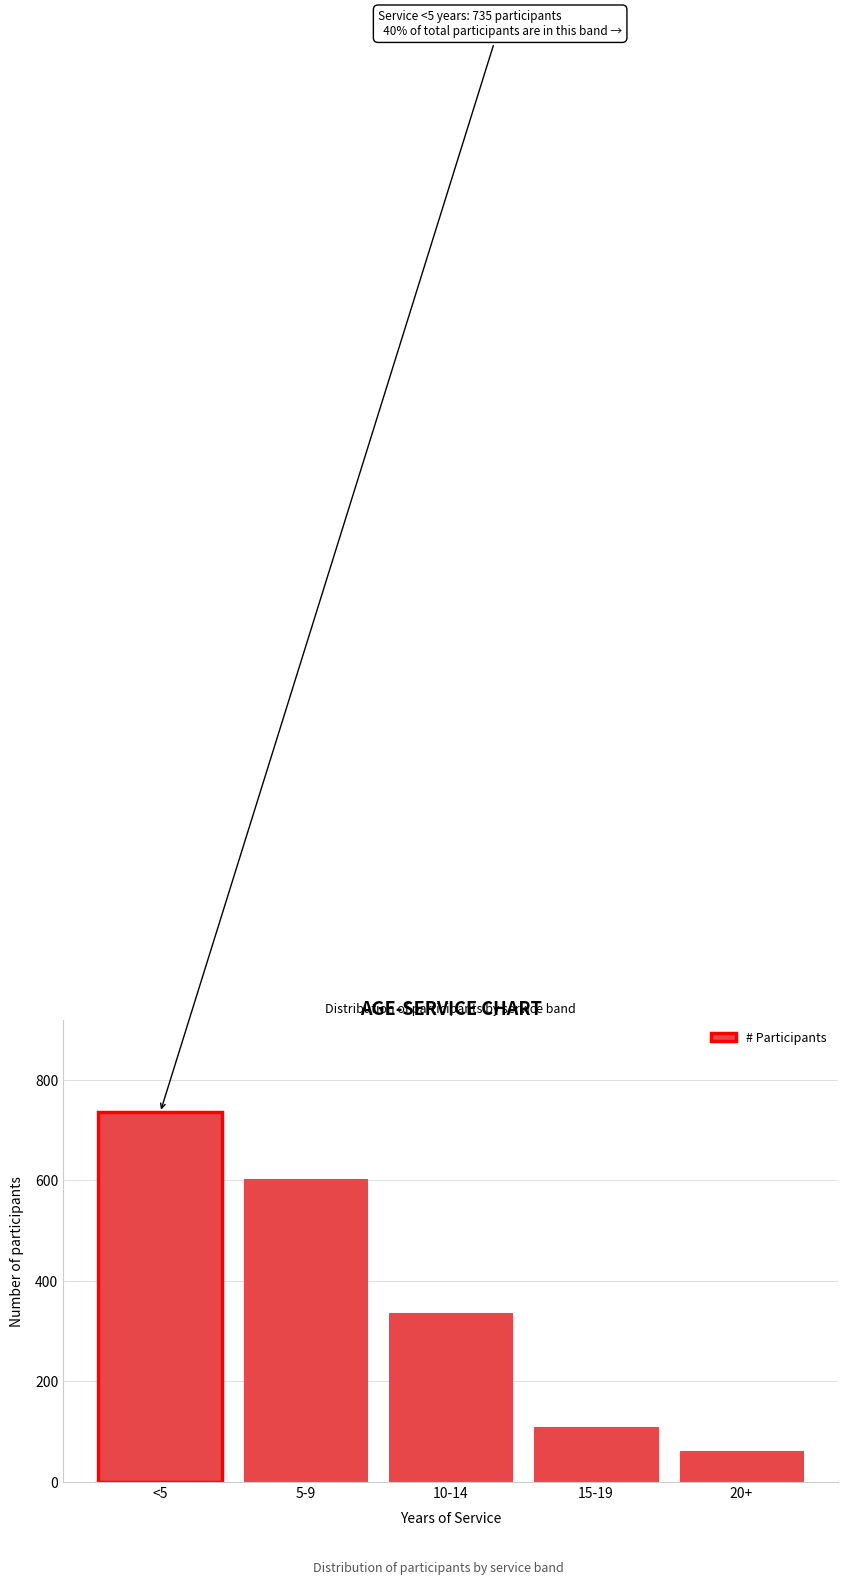

Reading left to right, what are all the values shown in this chart?

<5=735	5-9=602	10-14=337	15-19=109	20+=62